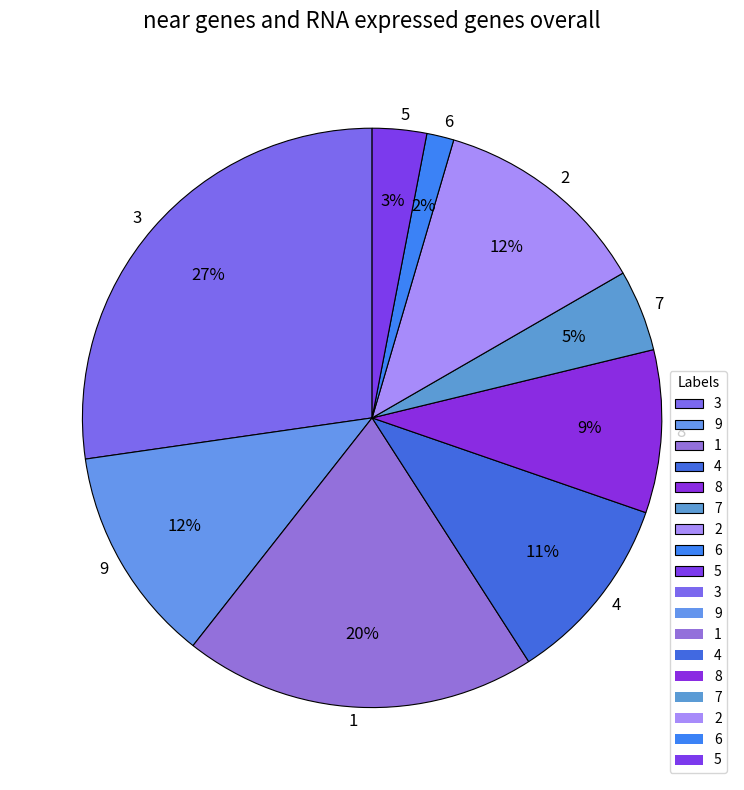

Do 9 and 3 together represent more than half of the pie?

No